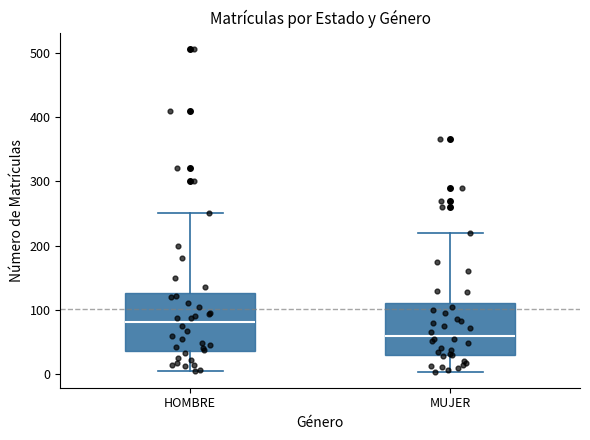

Reading left to right, transcribe this box plot: for each box, give where its median line is, the range the box spans, and where its two whiskers end, as read against the y-axis. The values are not printed on the chart, so give them approximately, as read against the axis.

HOMBRE: median 80, box 40 to 130, whiskers 10 to 250
MUJER: median 60, box 30 to 110, whiskers 0 to 220